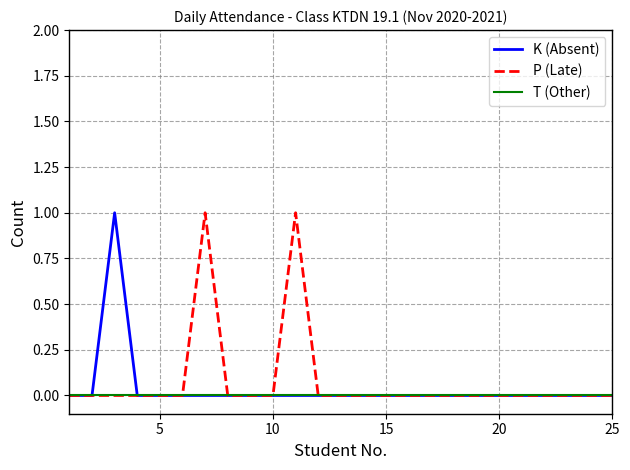

Reading left to right, what are all the values shown in this chart?

K (Absent): 0	0	1	0	0	0	0	0	0	0	0	0	0	0	0	0	0	0	0	0	0	0	0	0	0
P (Late): 0	0	0	0	0	0	1	0	0	0	1	0	0	0	0	0	0	0	0	0	0	0	0	0	0
T (Other): 0	0	0	0	0	0	0	0	0	0	0	0	0	0	0	0	0	0	0	0	0	0	0	0	0